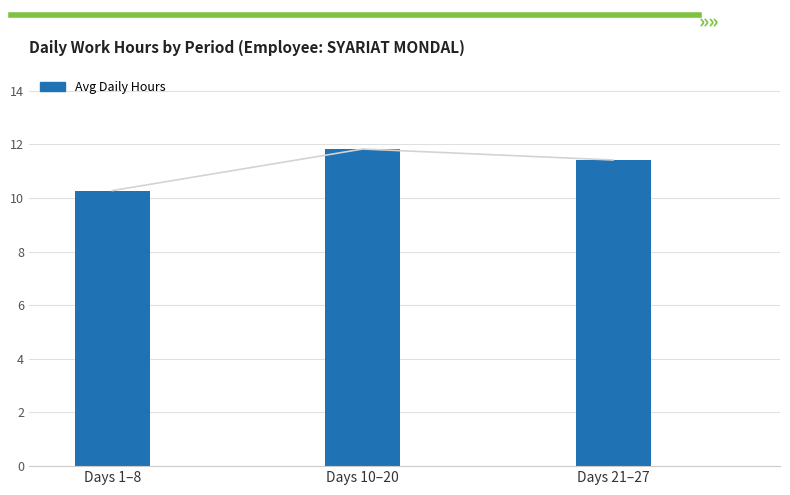

At which label is the value closest to 11?

Days 21–27